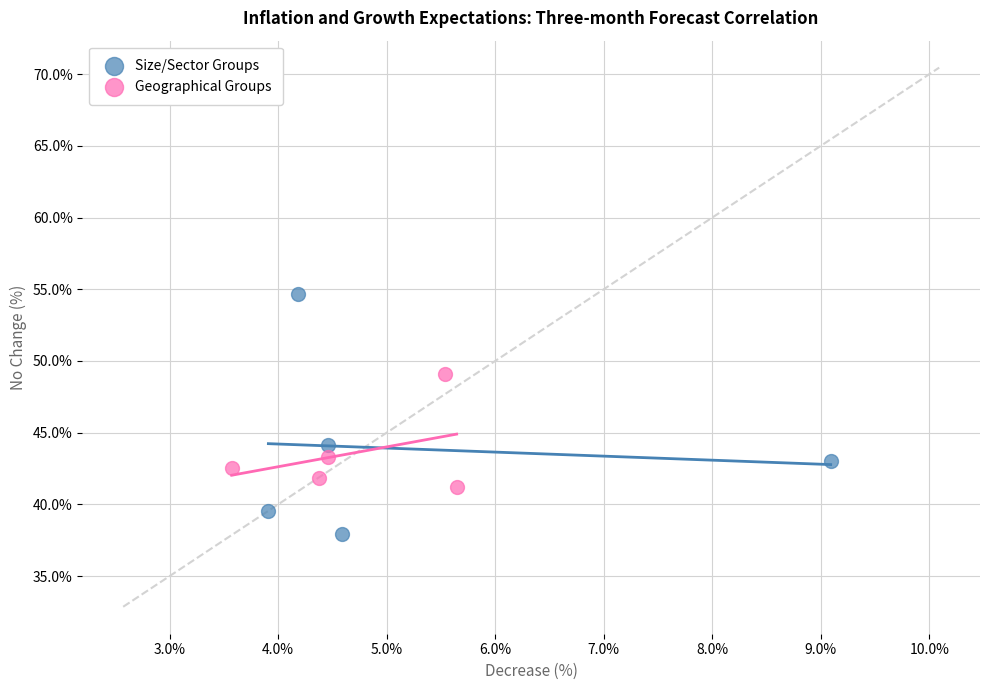

Which series contains the lowest Y value?

Size/Sector Groups